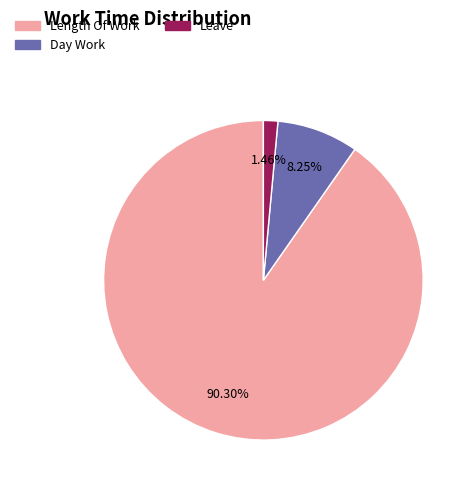

To the nearest percent, what is the difference between the largest and smallest slice percentages?

89%